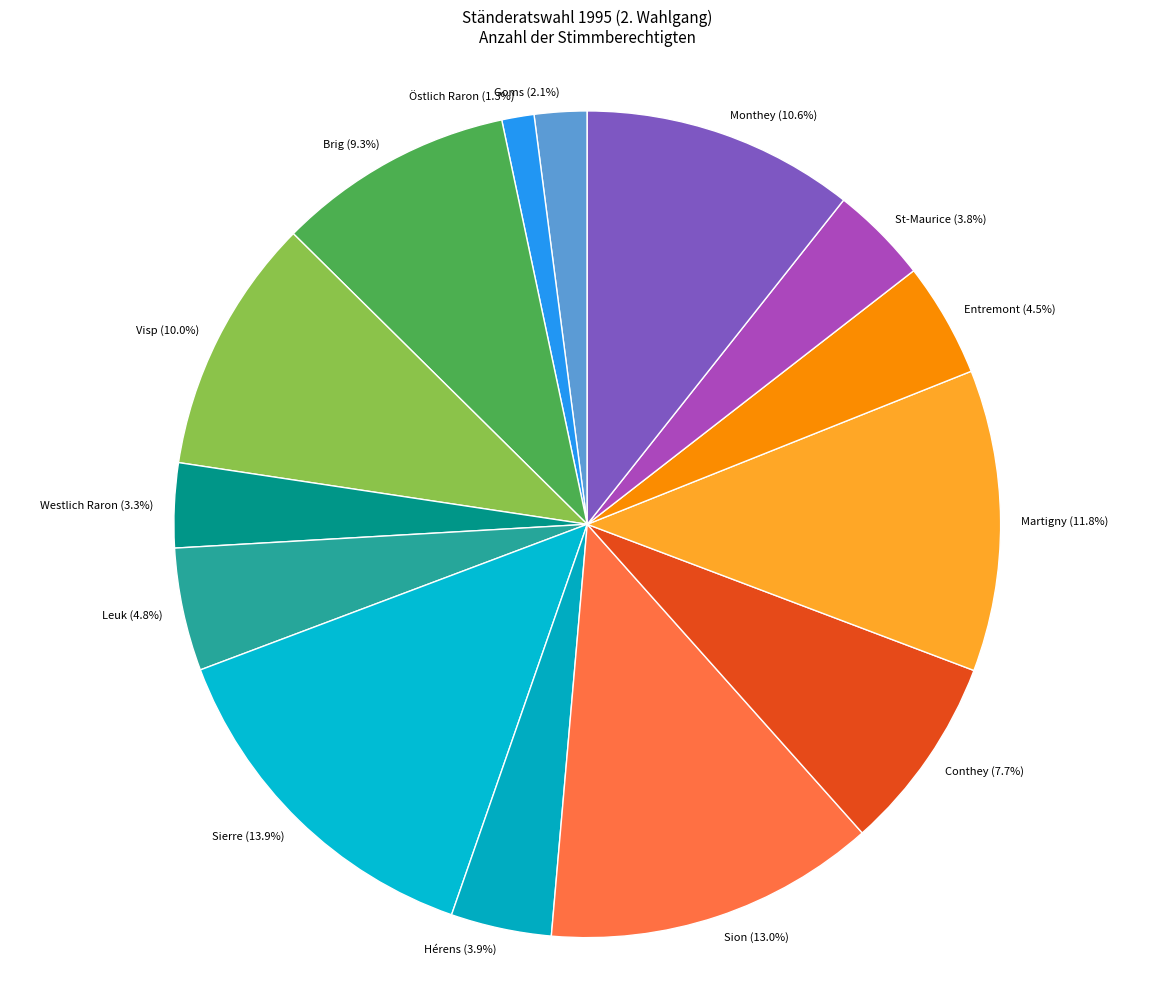

Count the number of slices in the pie.

14